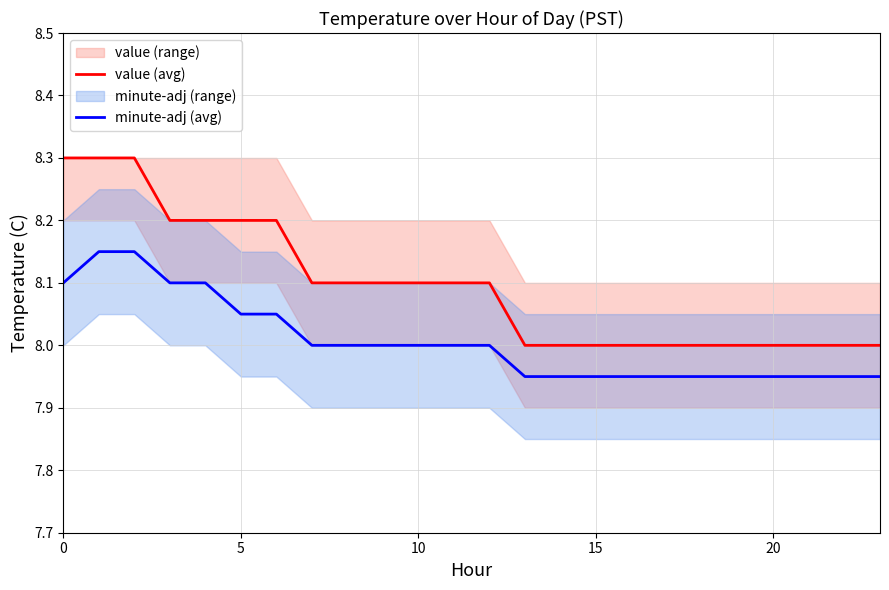

True or false: value (avg) and minute-adj (avg) intersect in this chart.

False